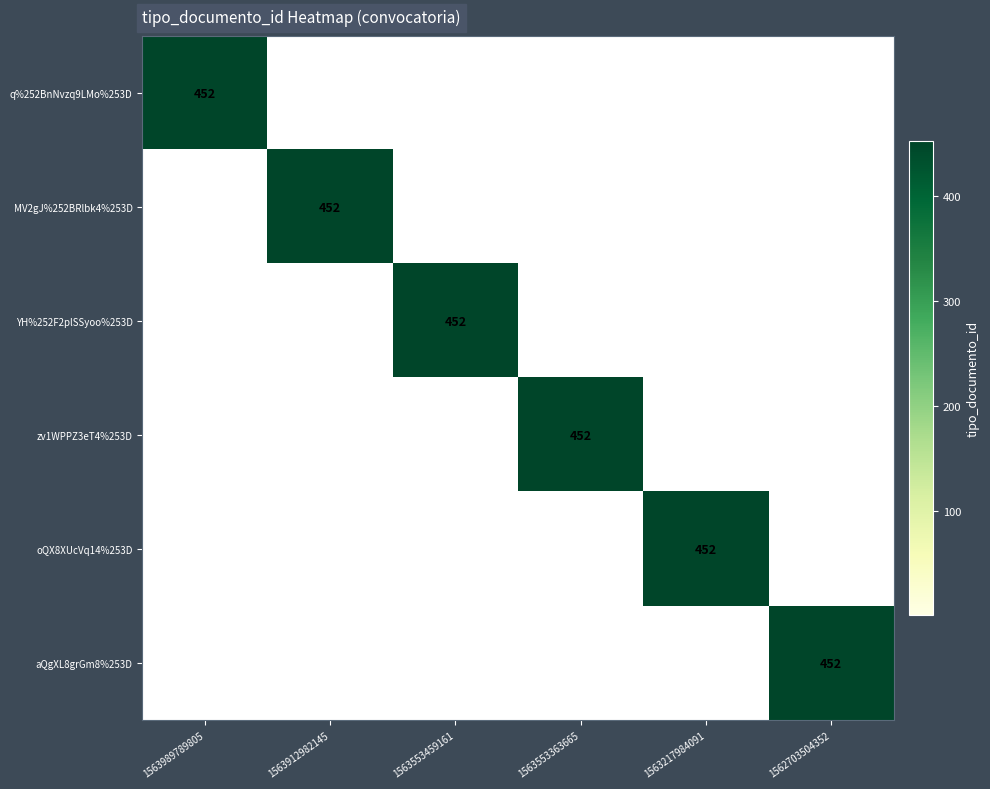

How many series are shown in this chart?

6